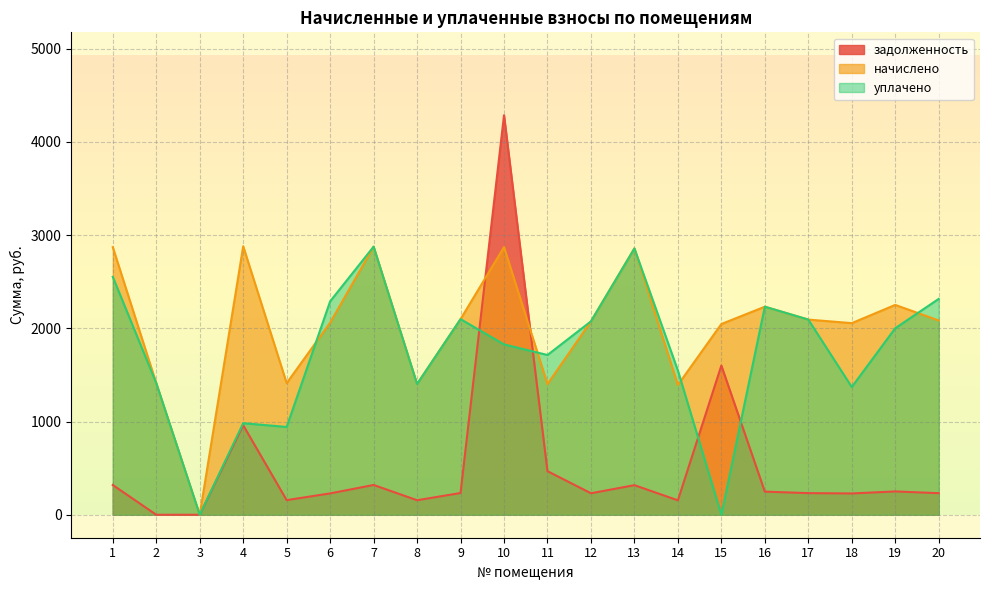

The уплачено series shows -1144.1 at 15. True or false?

False